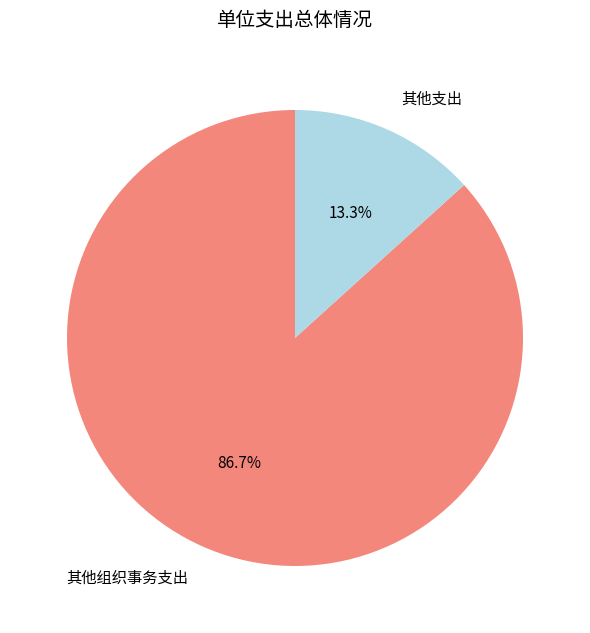

Which slice is the largest?

其他组织事务支出